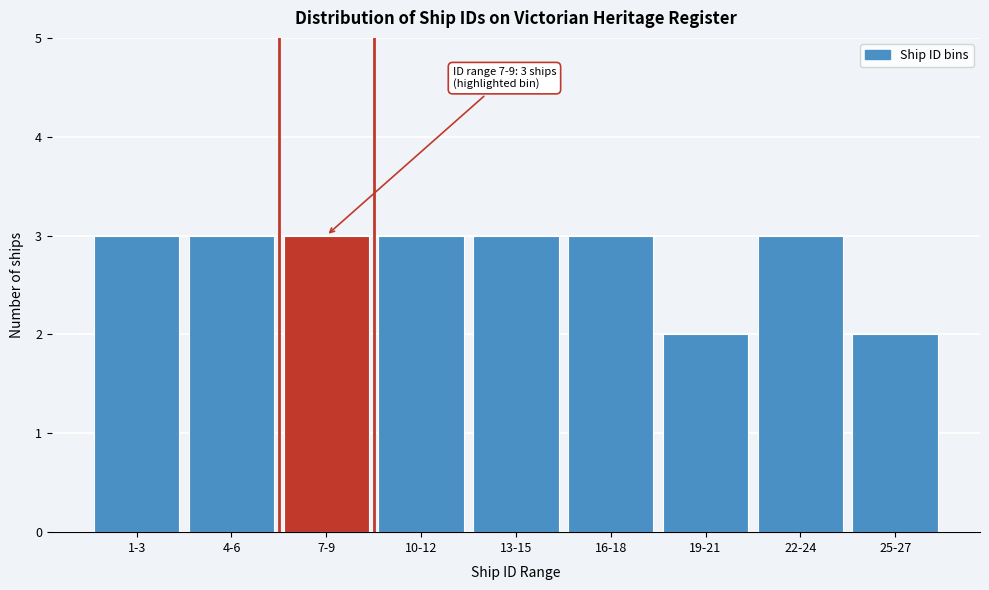

Reading left to right, what are all the values shown in this chart?

1-3=3	4-6=3	7-9=3	10-12=3	13-15=3	16-18=3	19-21=2	22-24=3	25-27=2